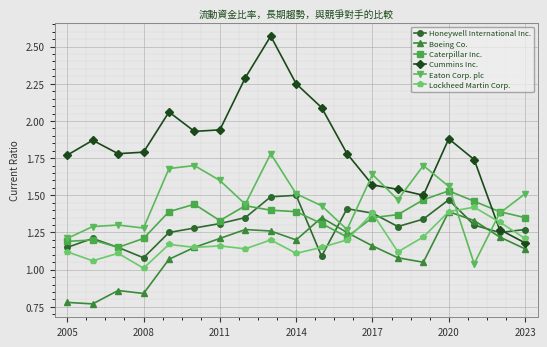

How many times do Cummins Inc. and Honeywell International Inc. cross each other?

1